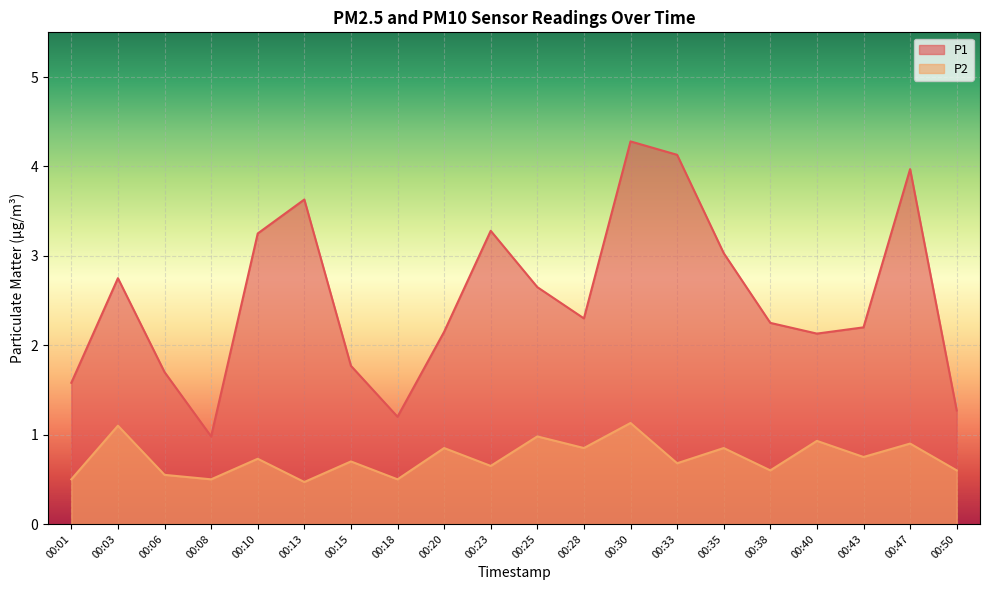

At 00:40, list the series in order from smallest to largest.

P2, P1